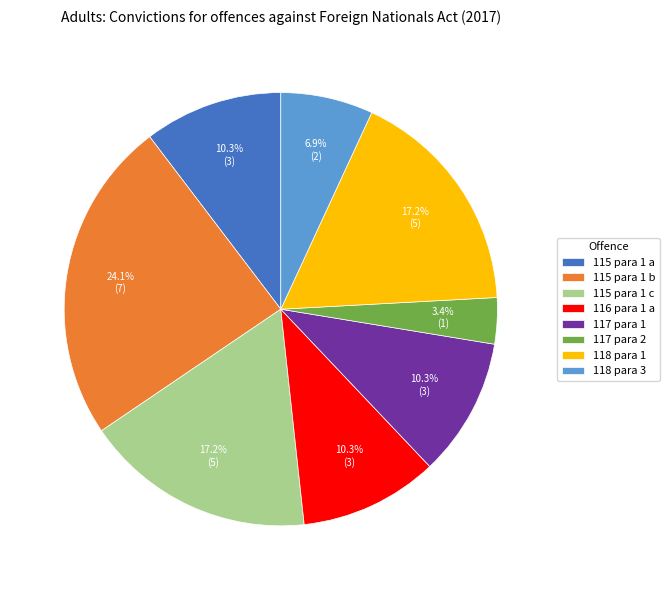

Which category has the biggest portion of the pie?

115 para 1 b